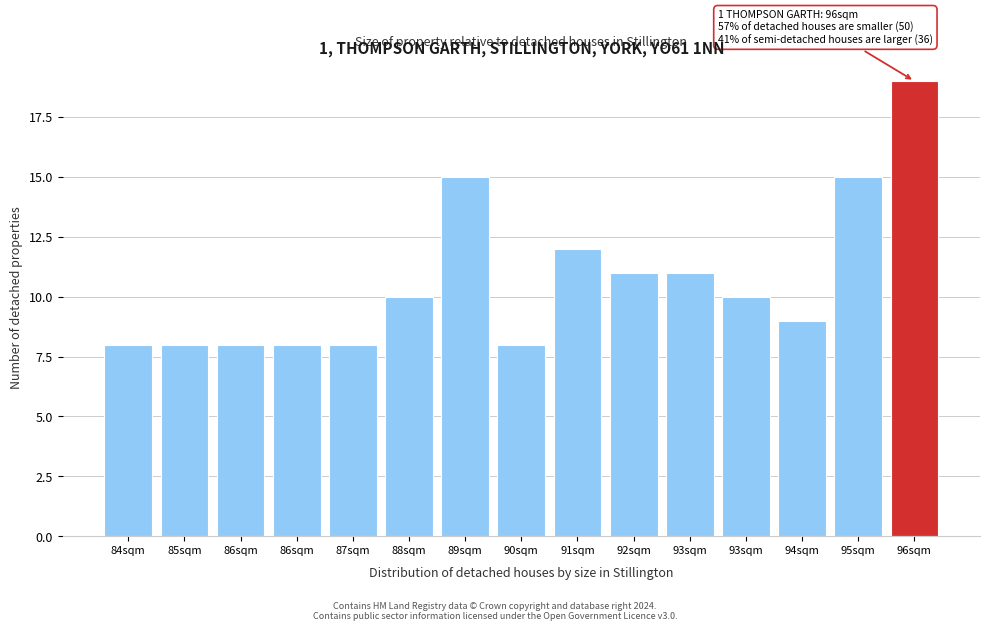

How many bars are there in total?

15